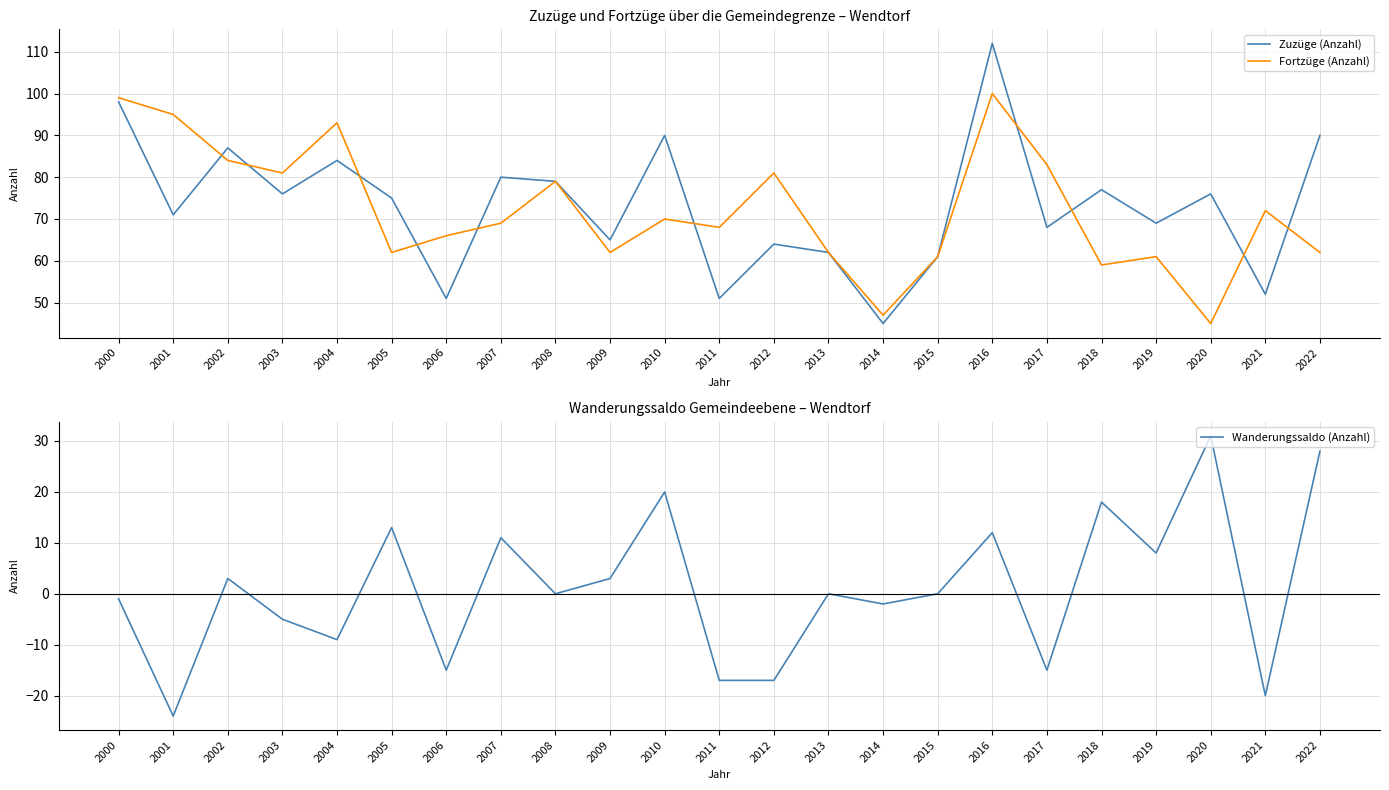

Between 2007 and 2022, which series saw the biggest shift?

Wanderungssaldo (Anzahl)